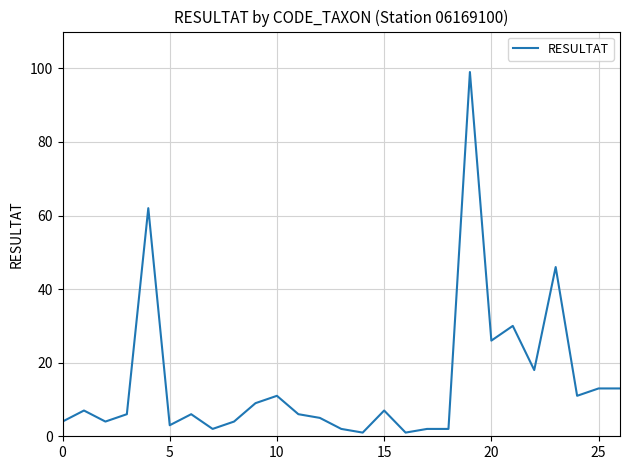

What is the difference between the maximum and minimum values?

98